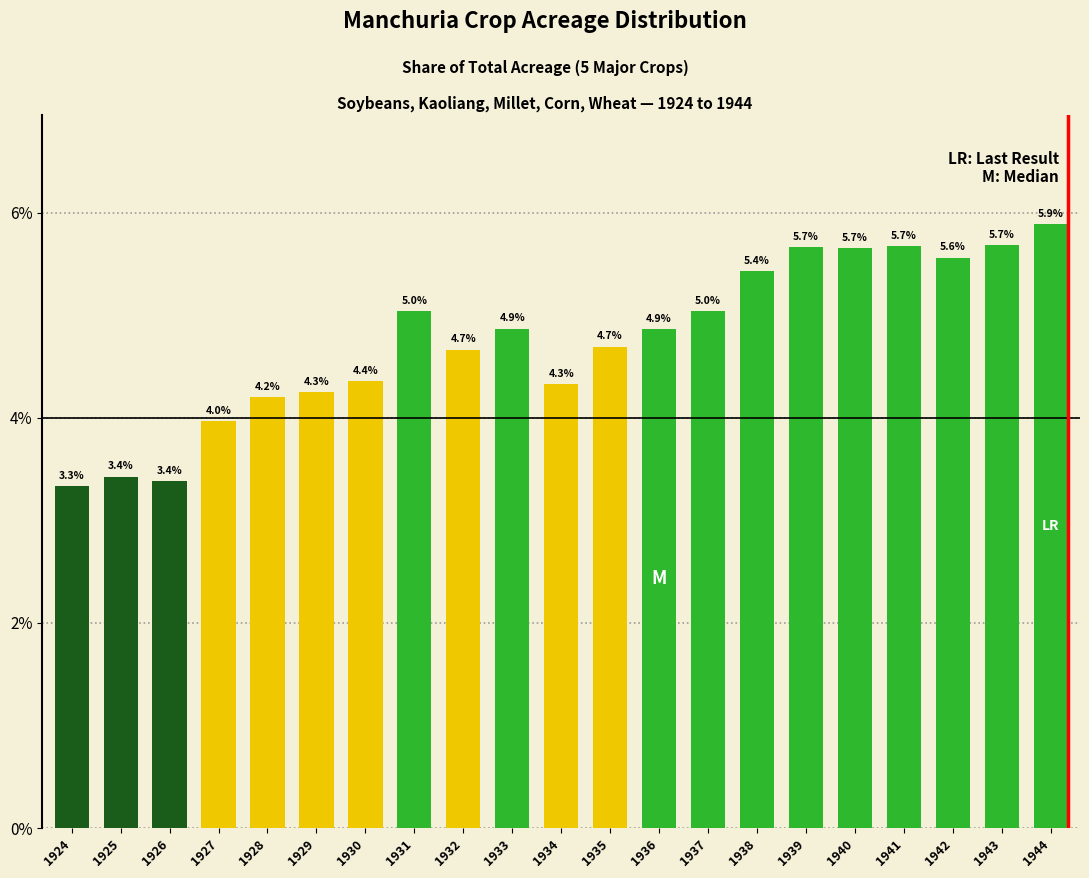

Reading left to right, transcribe all the data shown in this chart.

1924=3.3	1925=3.4	1926=3.4	1927=4.0	1928=4.2	1929=4.3	1930=4.4	1931=5.0	1932=4.7	1933=4.9	1934=4.3	1935=4.7	1936=4.9	1937=5.0	1938=5.4	1939=5.7	1940=5.7	1941=5.7	1942=5.6	1943=5.7	1944=5.9